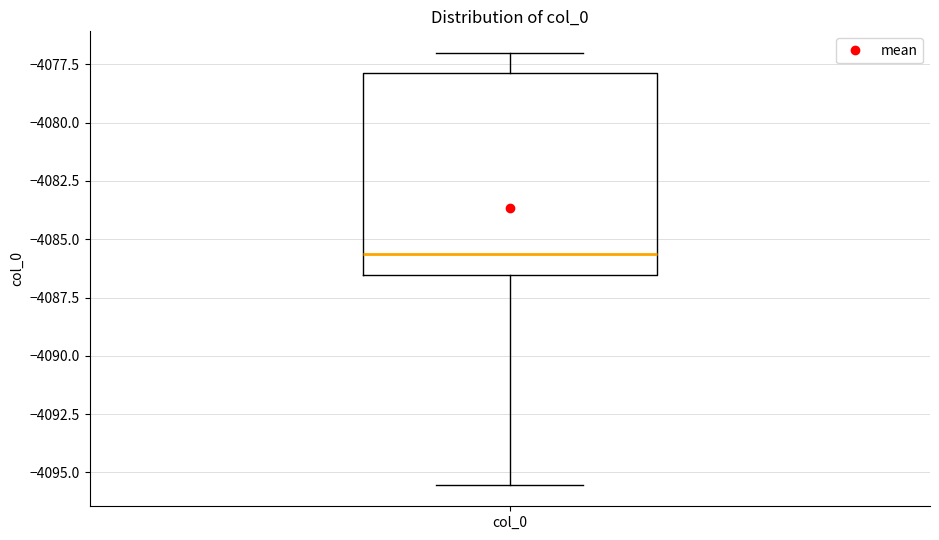

Read this box plot against the y-axis: the position of the median line, the range covered by the box, and the ends of both whiskers. The values are not printed on the chart, so give them approximately, as read against the axis.

median -4085.5, box -4086.5 to -4078.0, whiskers -4095.5 to -4077.0